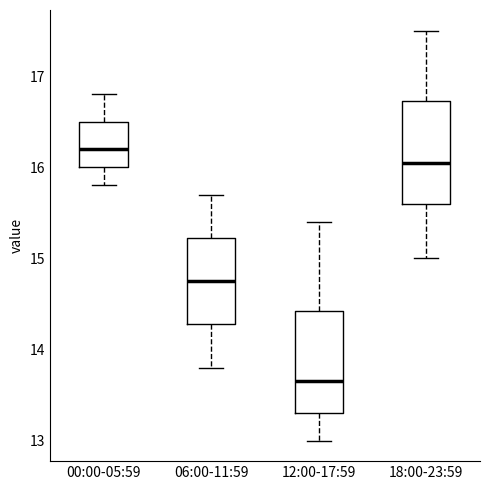

Reading left to right, transcribe this box plot: for each box, give where its median line is, the range the box spans, and where its two whiskers end, as read against the y-axis. The values are not printed on the chart, so give them approximately, as read against the axis.

00:00-05:59: median 16.2, box 16.0 to 16.5, whiskers 15.8 to 16.8
06:00-11:59: median 14.8, box 14.3 to 15.2, whiskers 13.8 to 15.7
12:00-17:59: median 13.7, box 13.3 to 14.4, whiskers 13.0 to 15.4
18:00-23:59: median 16.1, box 15.6 to 16.7, whiskers 15.0 to 17.5